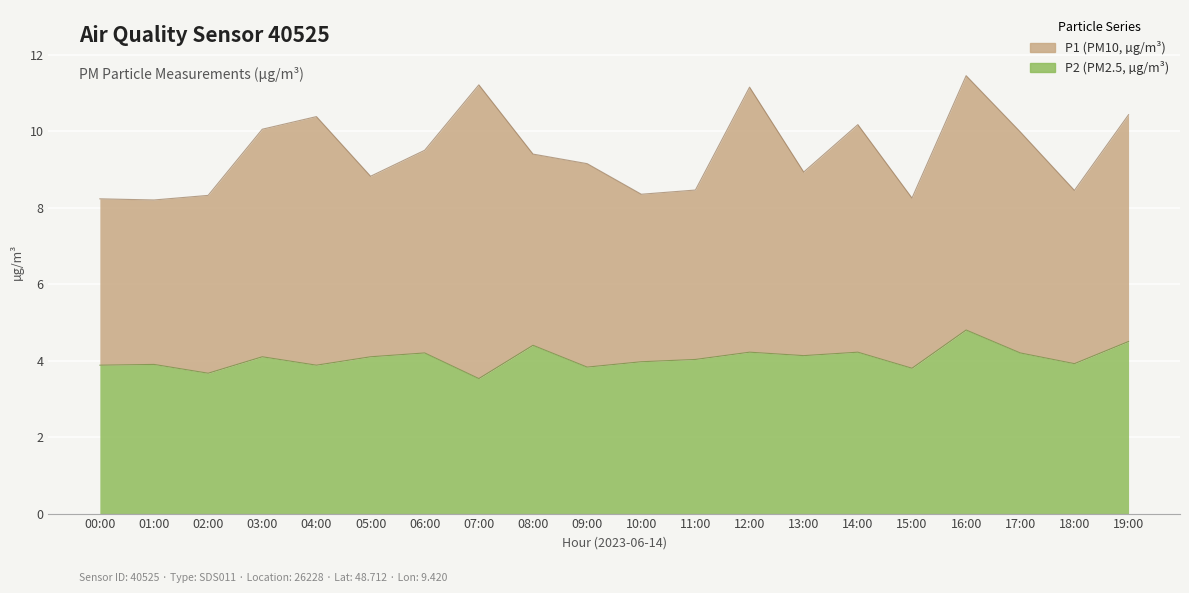

What is the sum of all values?

81.3